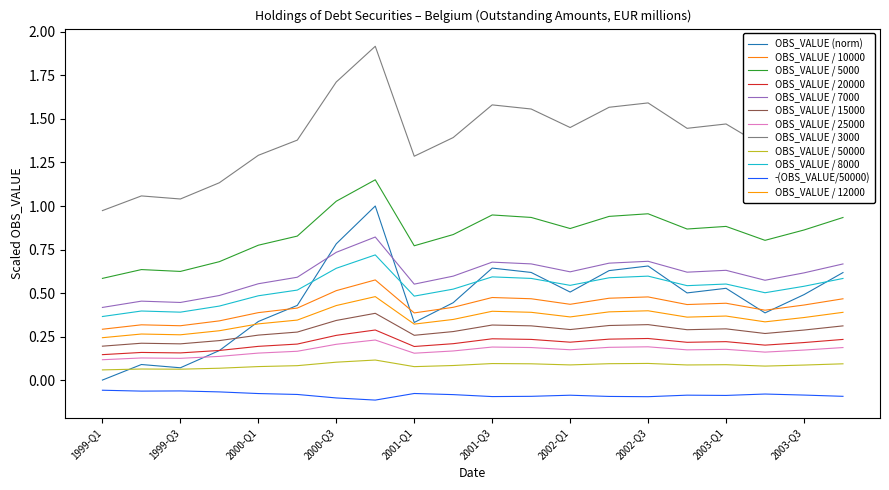

Reading left to right, what are all the values shown in this chart?

1999-Q1=0.0	1999-Q2=0.1	1999-Q3=0.1	1999-Q4=0.2	2000-Q1=0.3	2000-Q2=0.4	2000-Q3=0.8	2000-Q4=1.0	2001-Q1=0.3	2001-Q2=0.4	2001-Q3=0.6	2001-Q4=0.6	2002-Q1=0.5	2002-Q2=0.6	2002-Q3=0.7	2002-Q4=0.5	2003-Q1=0.5	2003-Q2=0.4	2003-Q3=0.5	2003-Q4=0.6